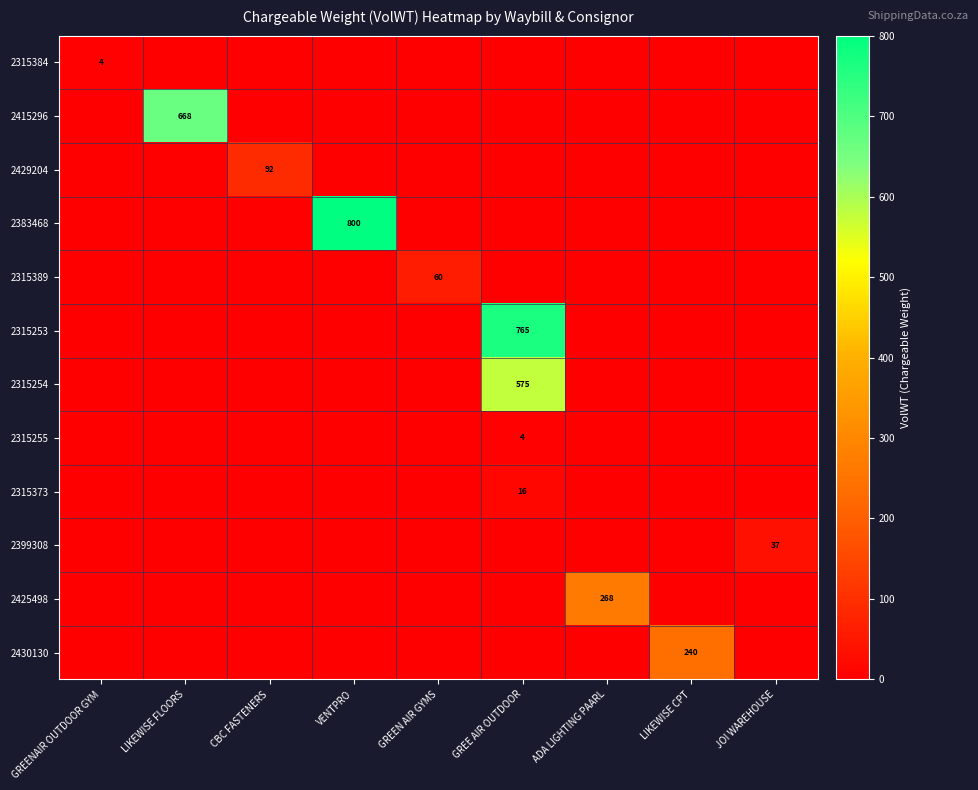

The value of 2315253 at GREE AIR OUTDOOR is 1241. True or false?

False